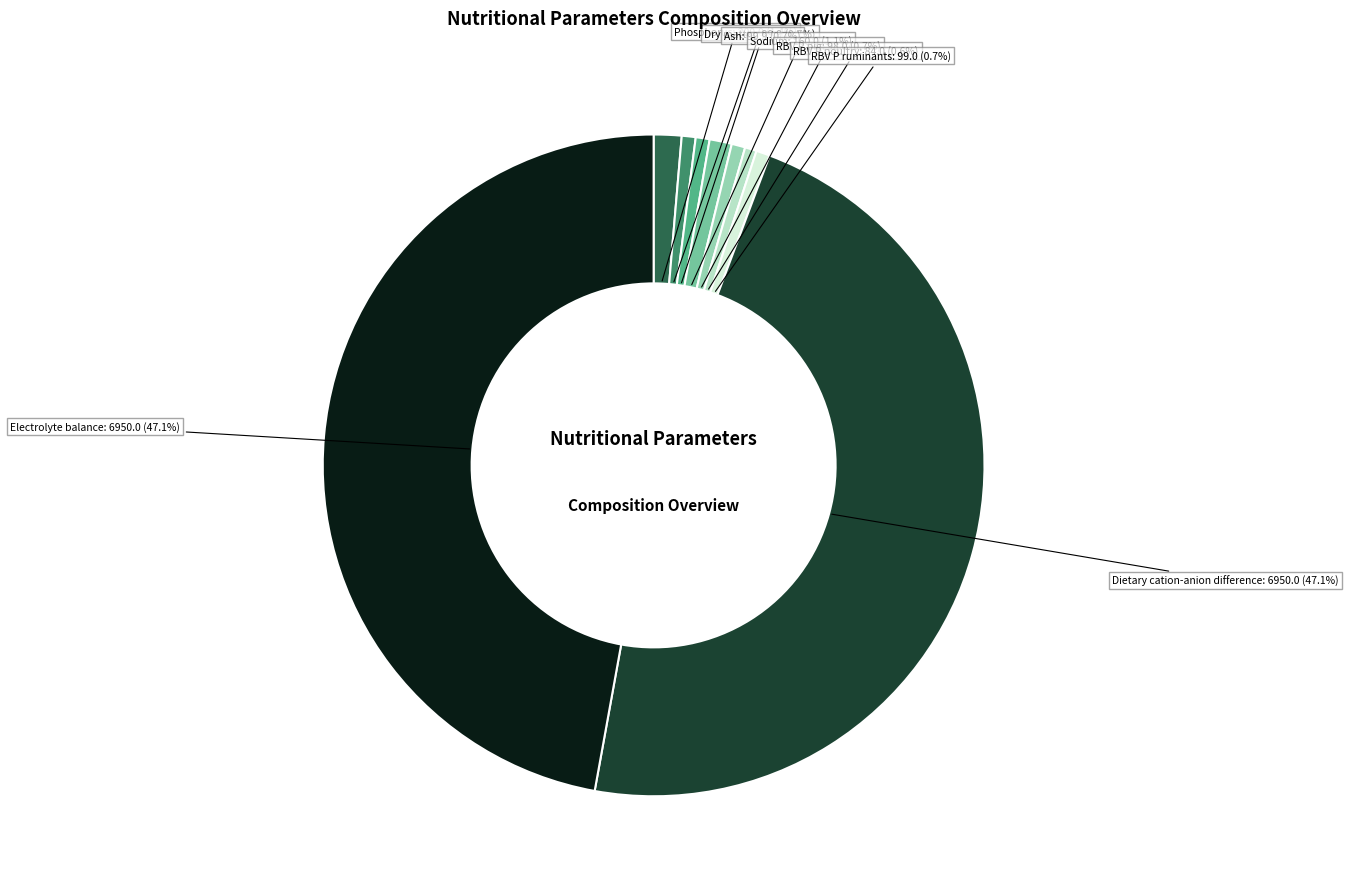

Is Ash the majority of the pie?

No